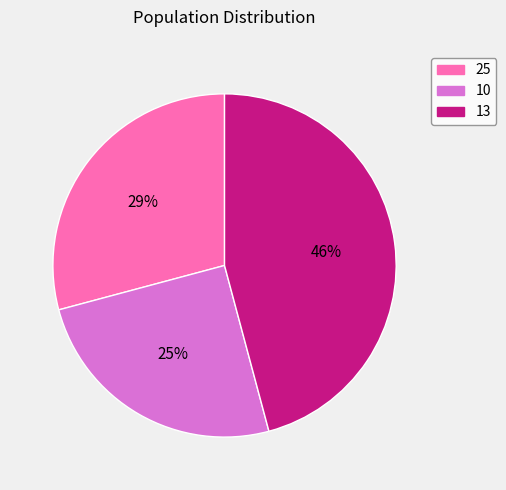

Is it true that 25 is 29% of the pie?

True